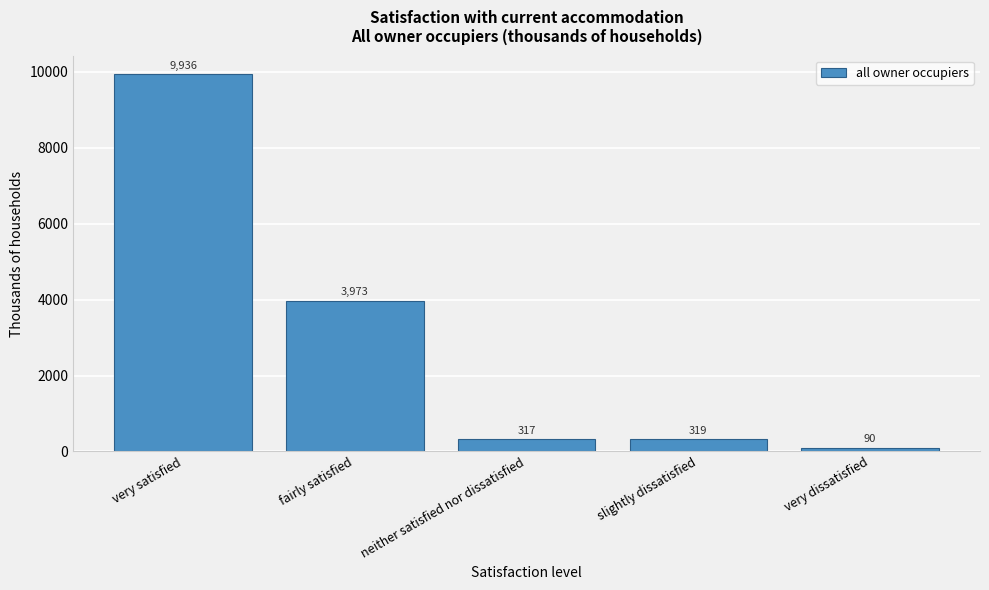

What is the label of the 3rd bar from the left?

neither satisfied nor dissatisfied